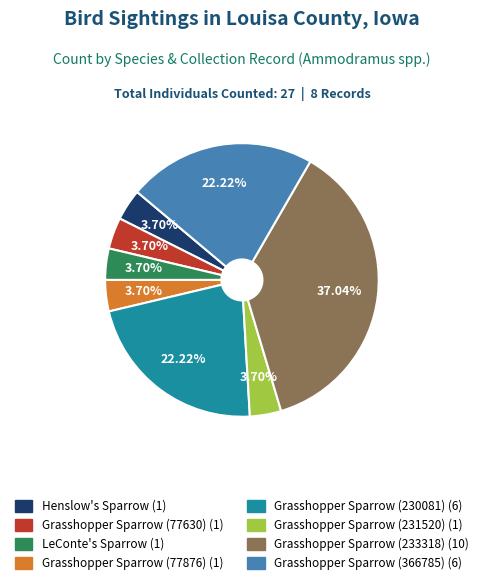

Is there any slice that represents more than half of the pie?

No